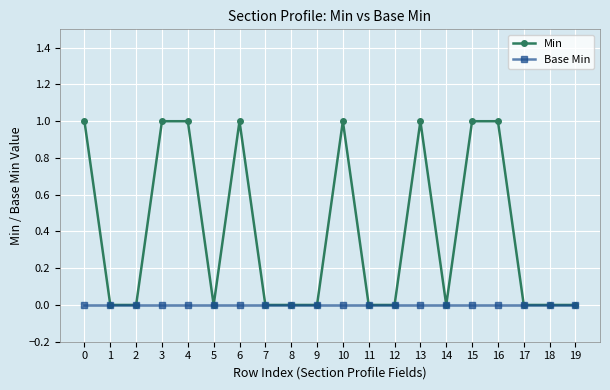

Between 12 and 13, which series saw the biggest shift?

Min